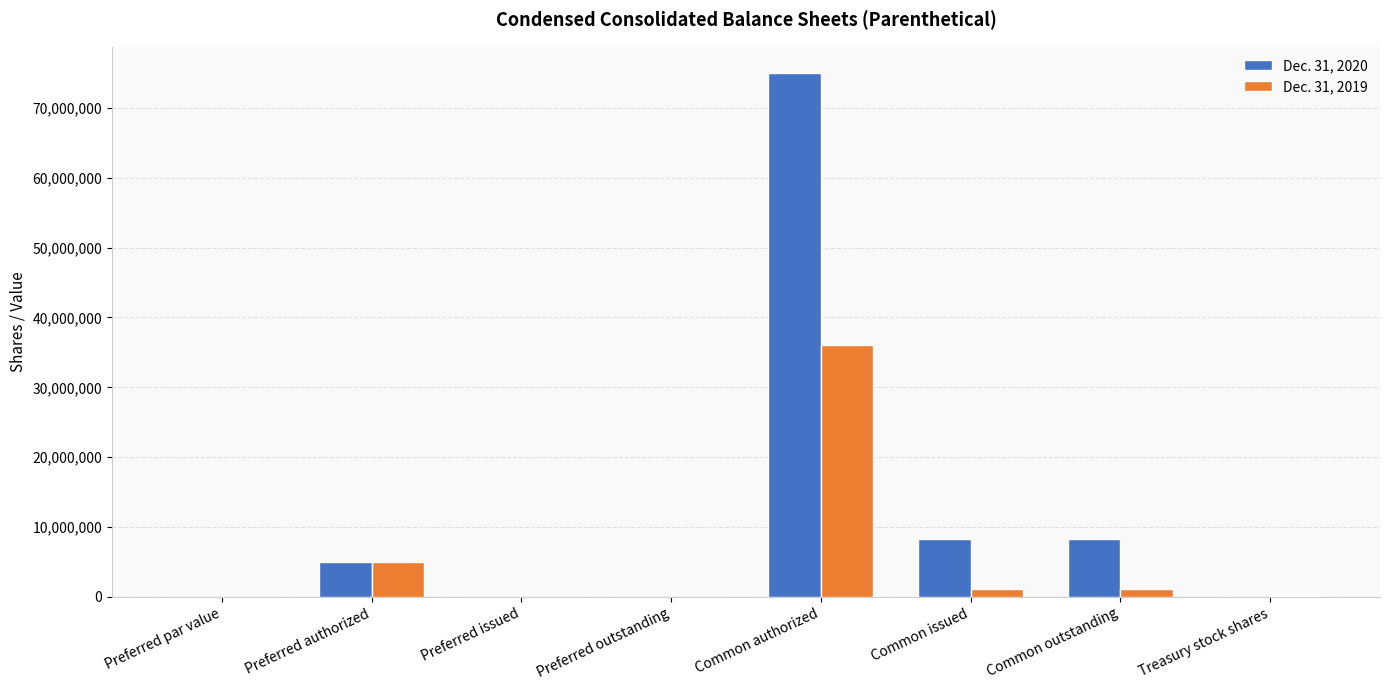

Is it true that Dec. 31, 2020 equals 5000000 at Preferred authorized?

True